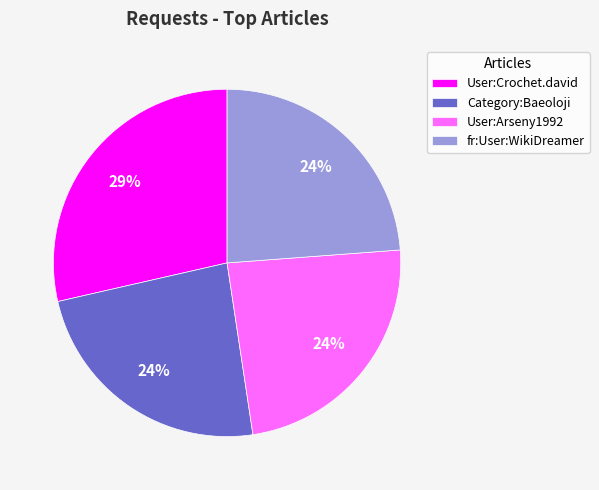

The Category:Baeoloji slice represents 24% of the pie. True or false?

True